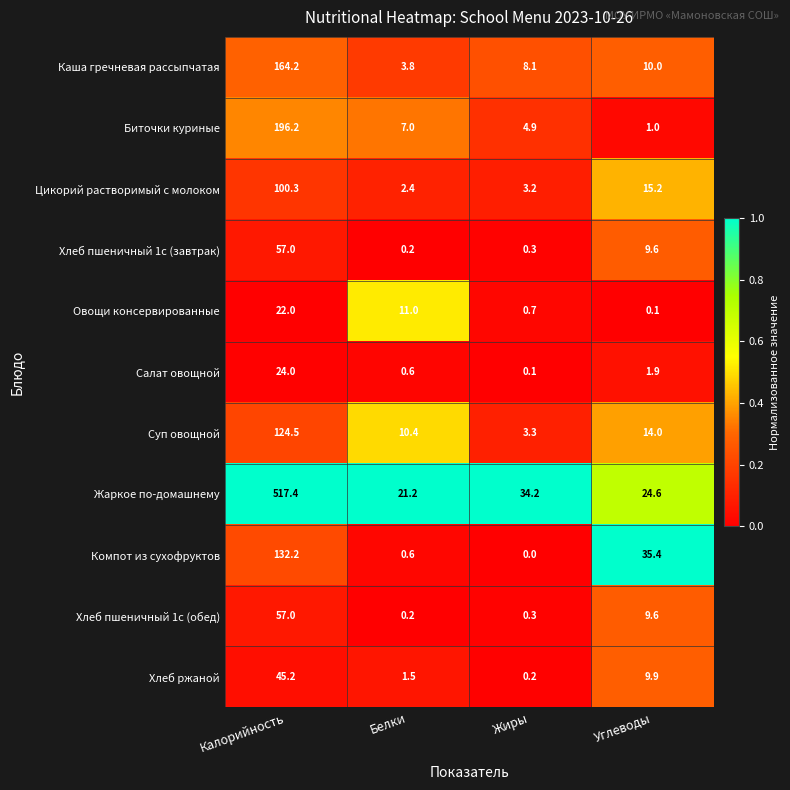

What is the sum of the Хлеб пшеничный 1с (завтрак) values at Калорийность and Жиры?

57.3